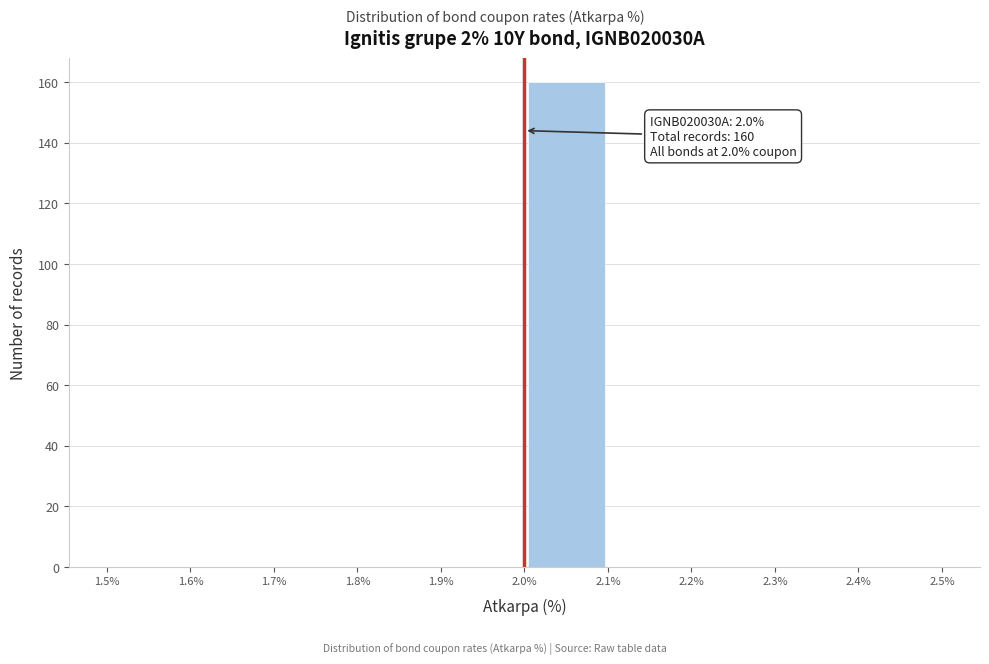

Which range on the x-axis has the tallest bar?

2.0% to 2.1%